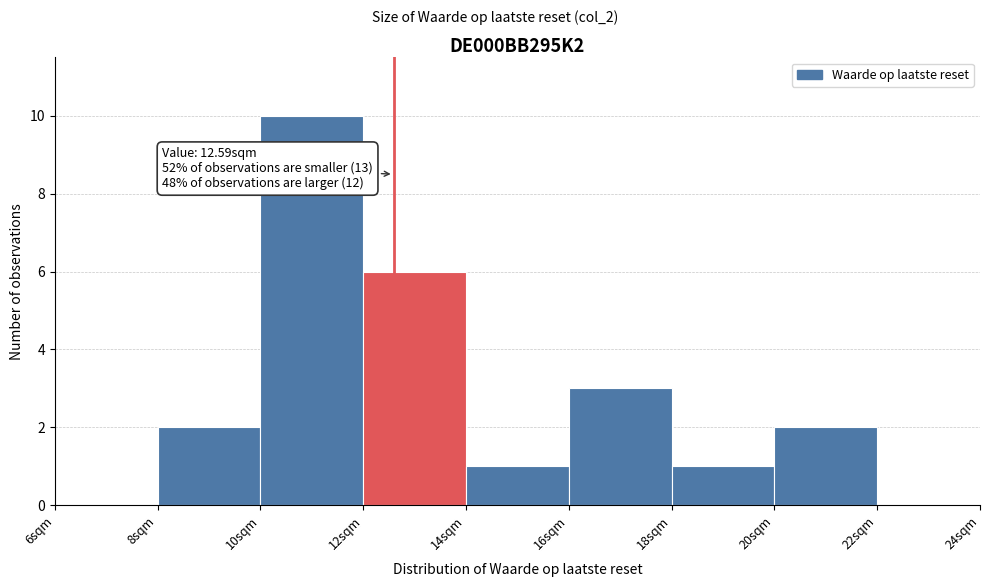

Over which range of the x-axis is the bar tallest?

10 to 12